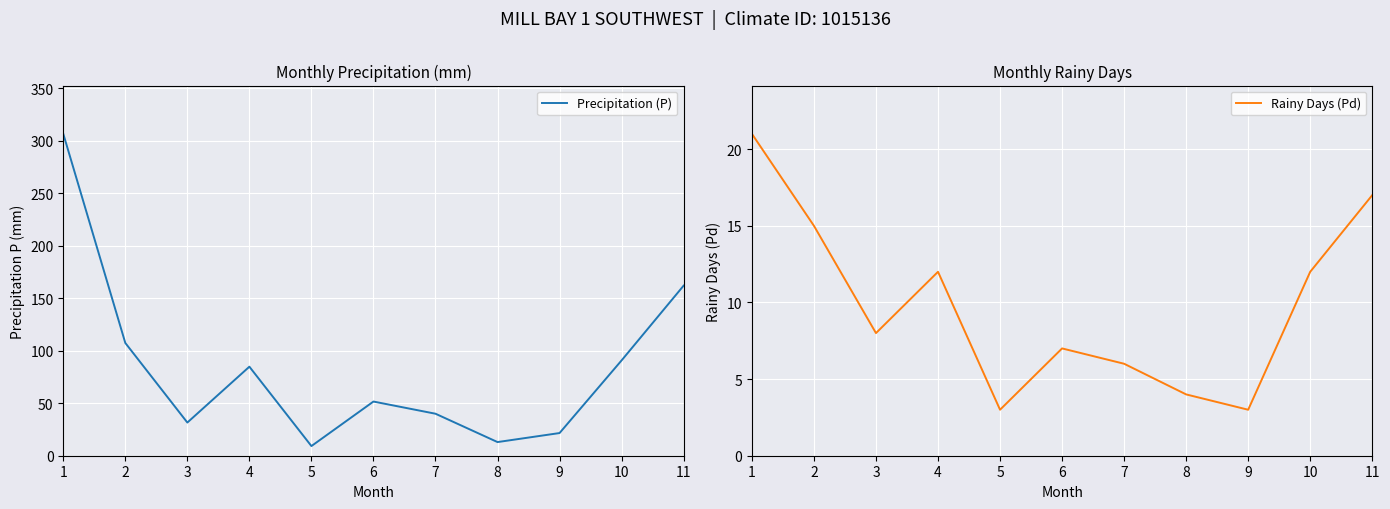

How many lines are shown in the chart?

2